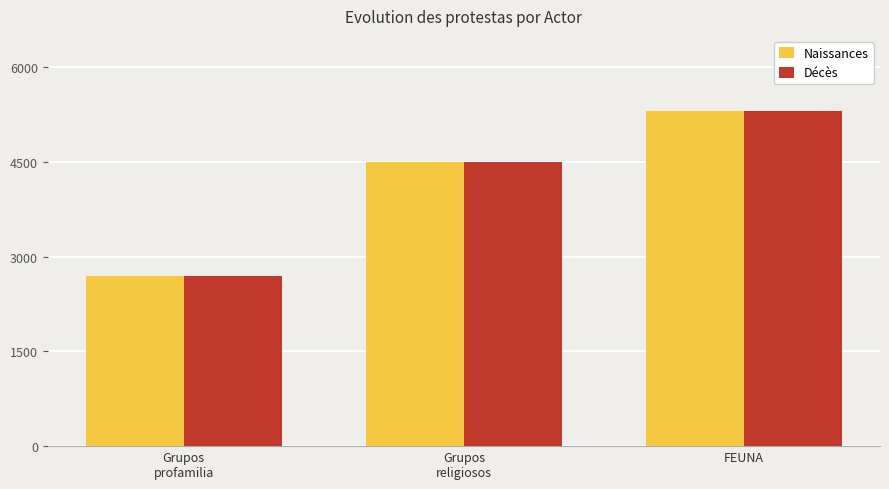

The Décès series shows 2703 at Grupos
profamilia. True or false?

True